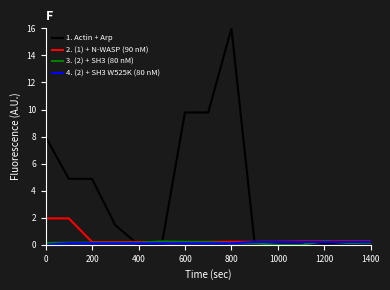

What is the average value of the 1. Actin + Arp series?

3.7